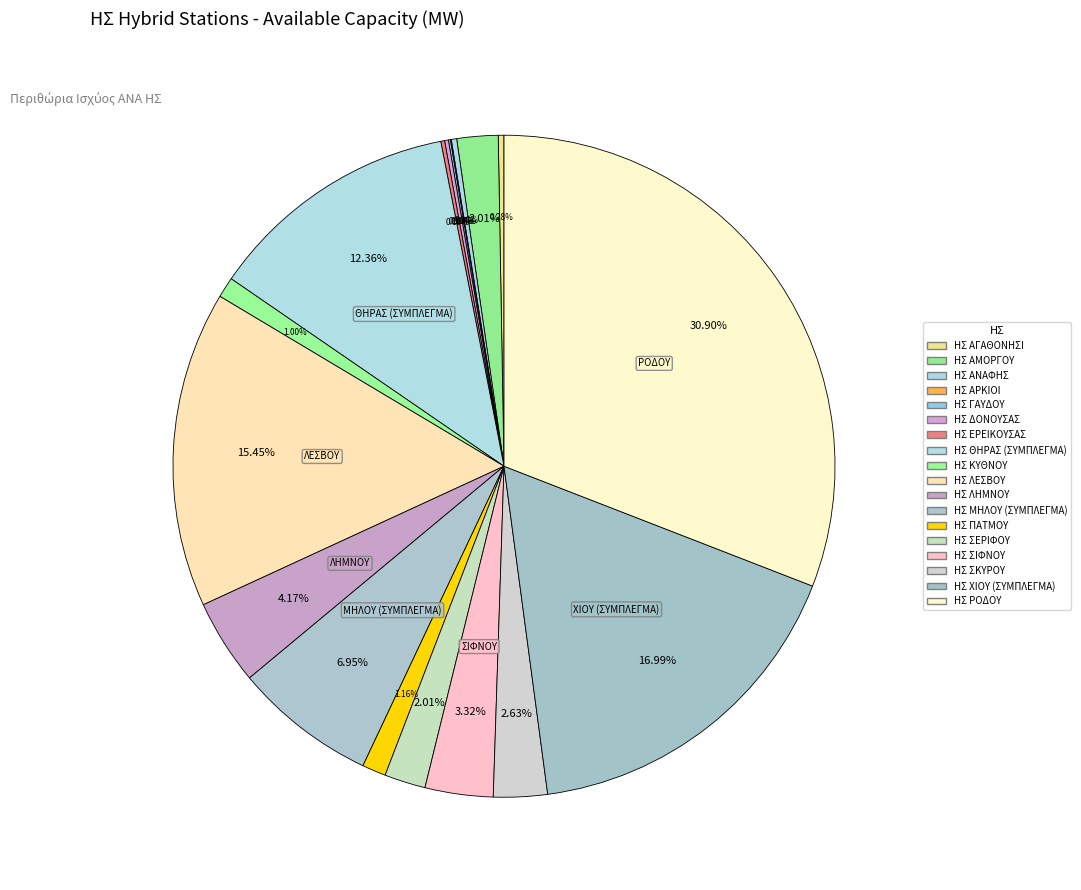

Is ΗΣ ΣΙΦΝΟΥ the majority of the pie?

No